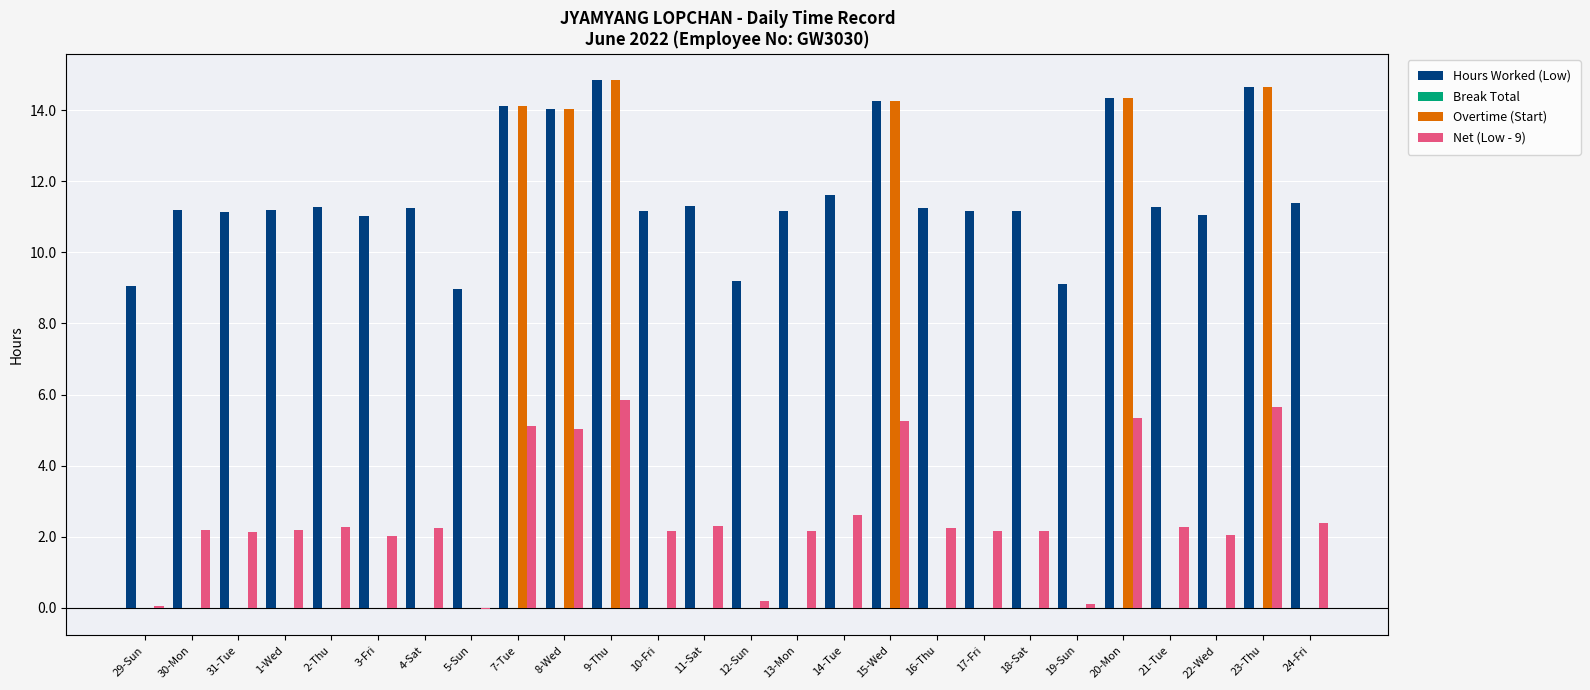

What is the sum of the Overtime (Start) values at 2-Thu and 7-Tue?

14.1